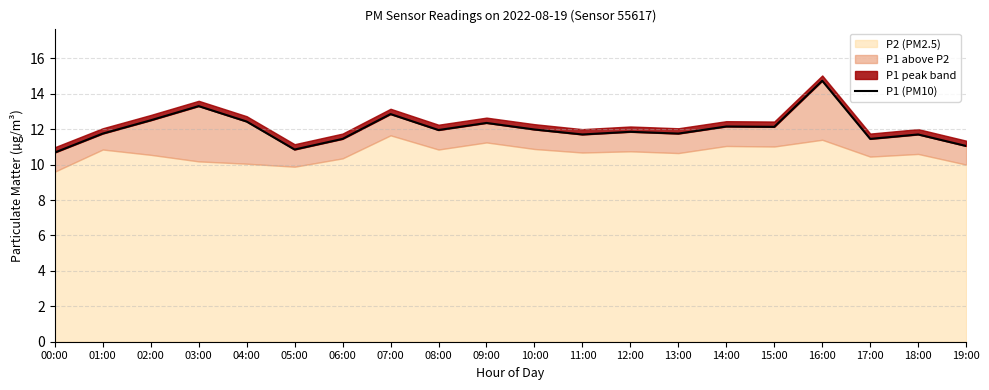

What is the difference between the maximum and minimum values?

4.1